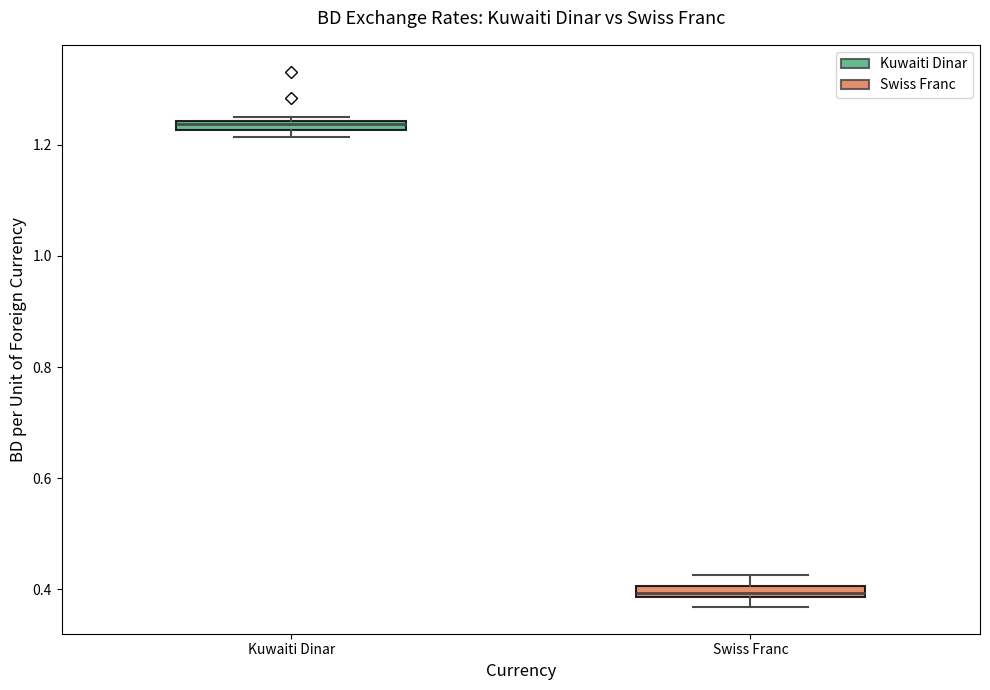

Which box has the highest median line?

Kuwaiti Dinar